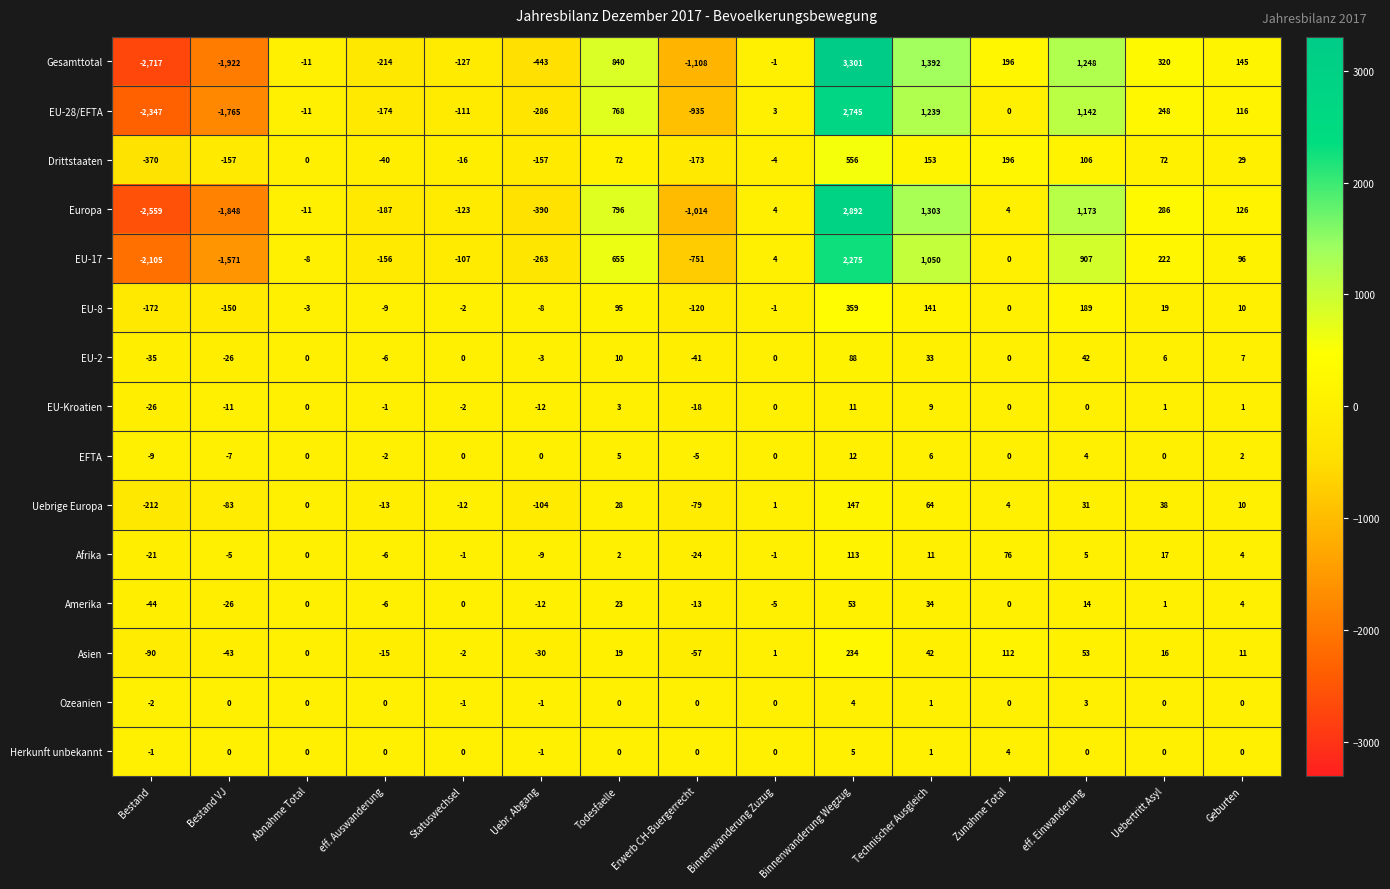

How many categories are shown in the chart?

15